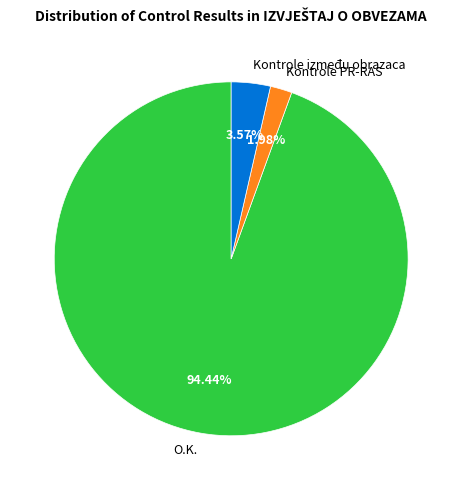

To the nearest percent, what portion does Kontrole između obrazaca represent?

4%